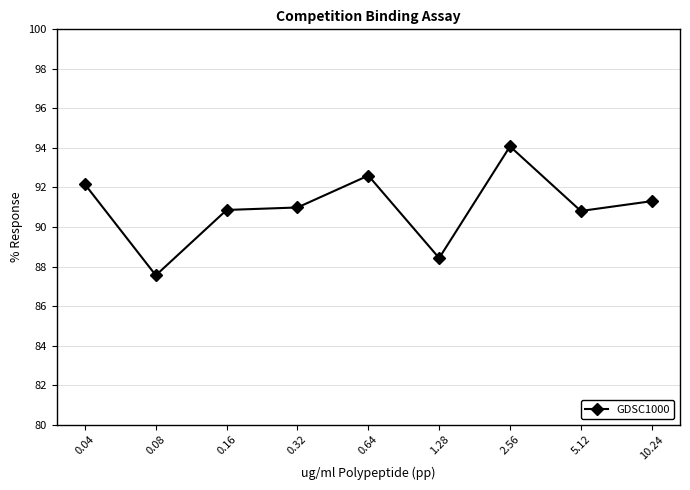

What is the value of the 3rd point from the left?

90.9